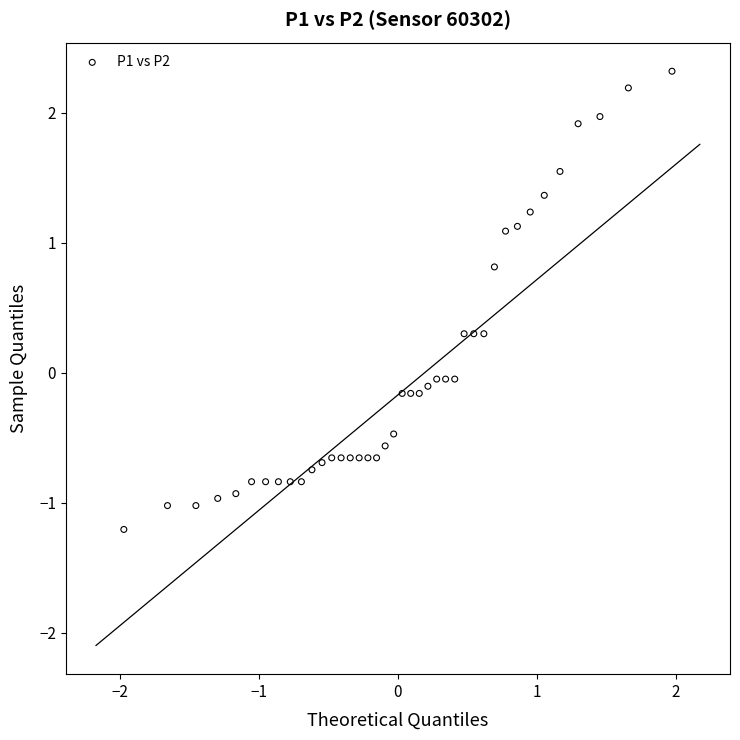

What is the range of X values (max minus min)?

3.9